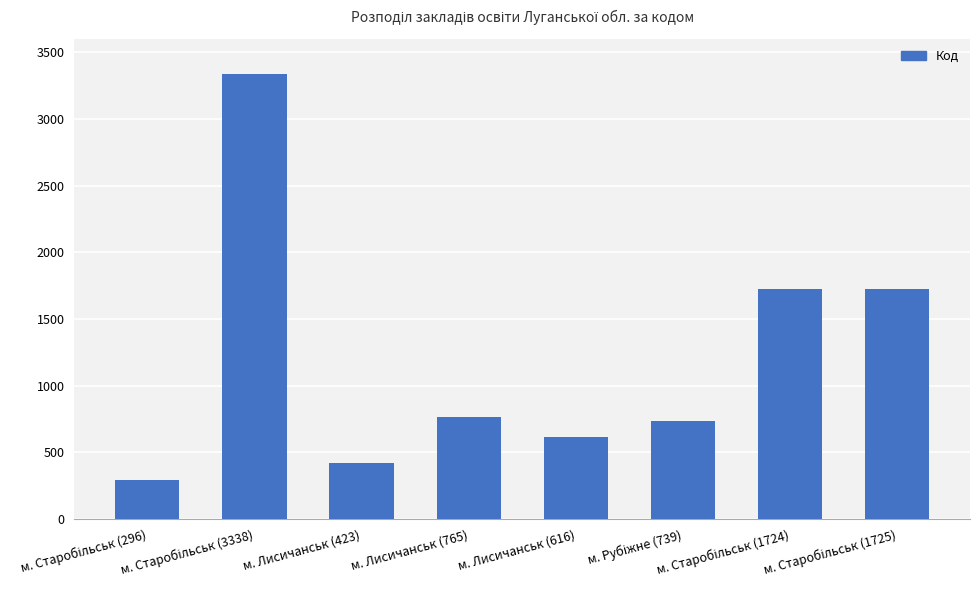

What is the value of the 7th bar from the left?

1724